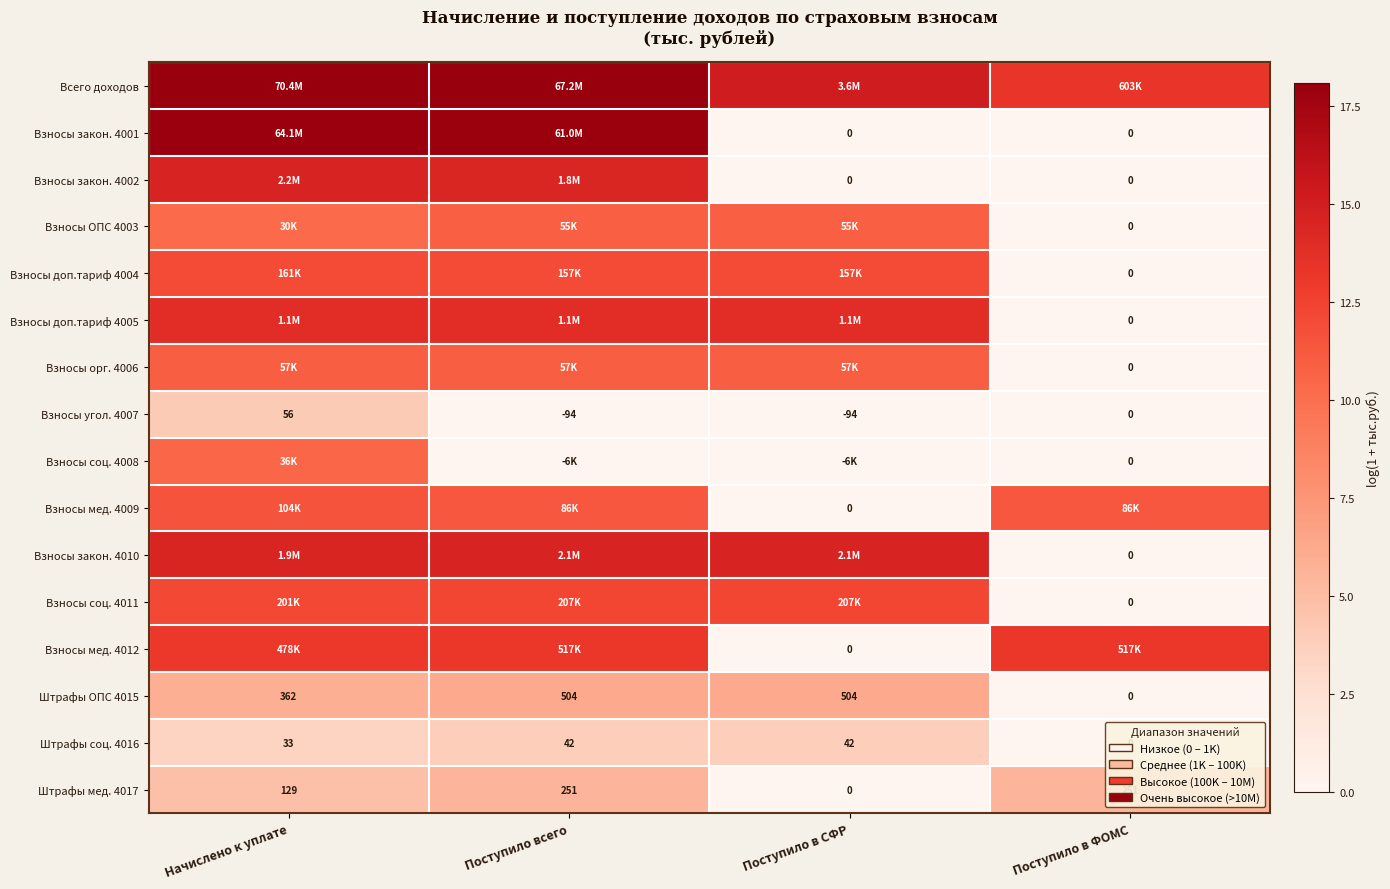

Where is Взносы угол. 4007 nearest to the value -19?

Поступило в ФОМС